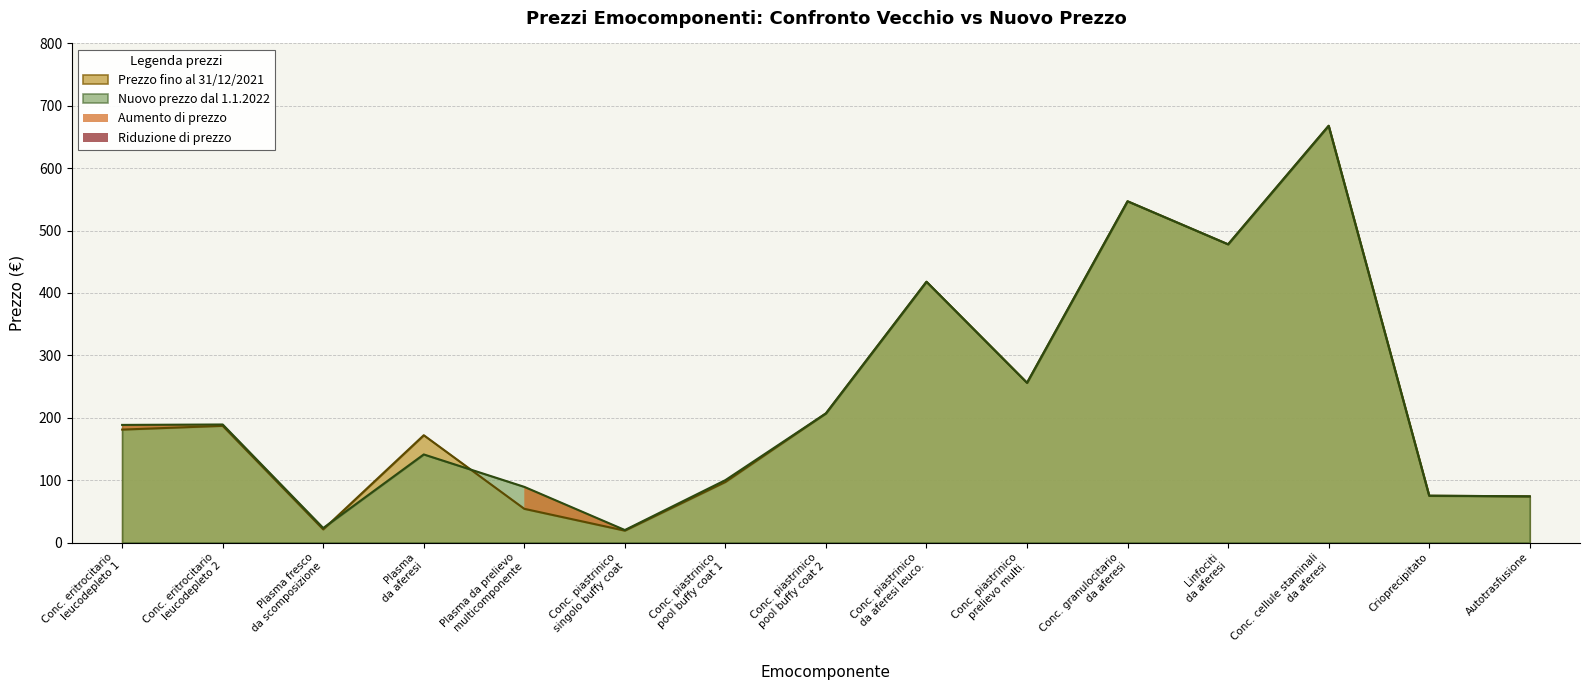

The Prezzo fino al 31/12/2021 series shows 74.0 at Autotrasfusione. True or false?

True